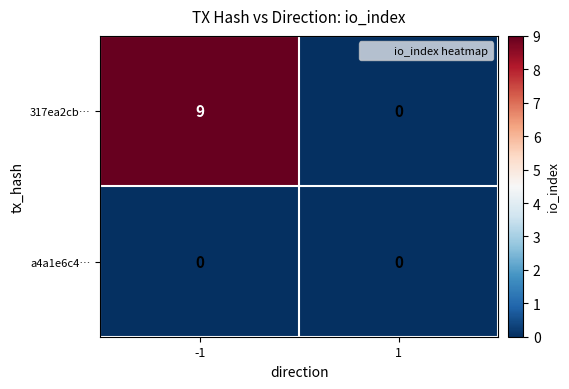

Is it true that 317ea2cb… equals 3 at 1?

False